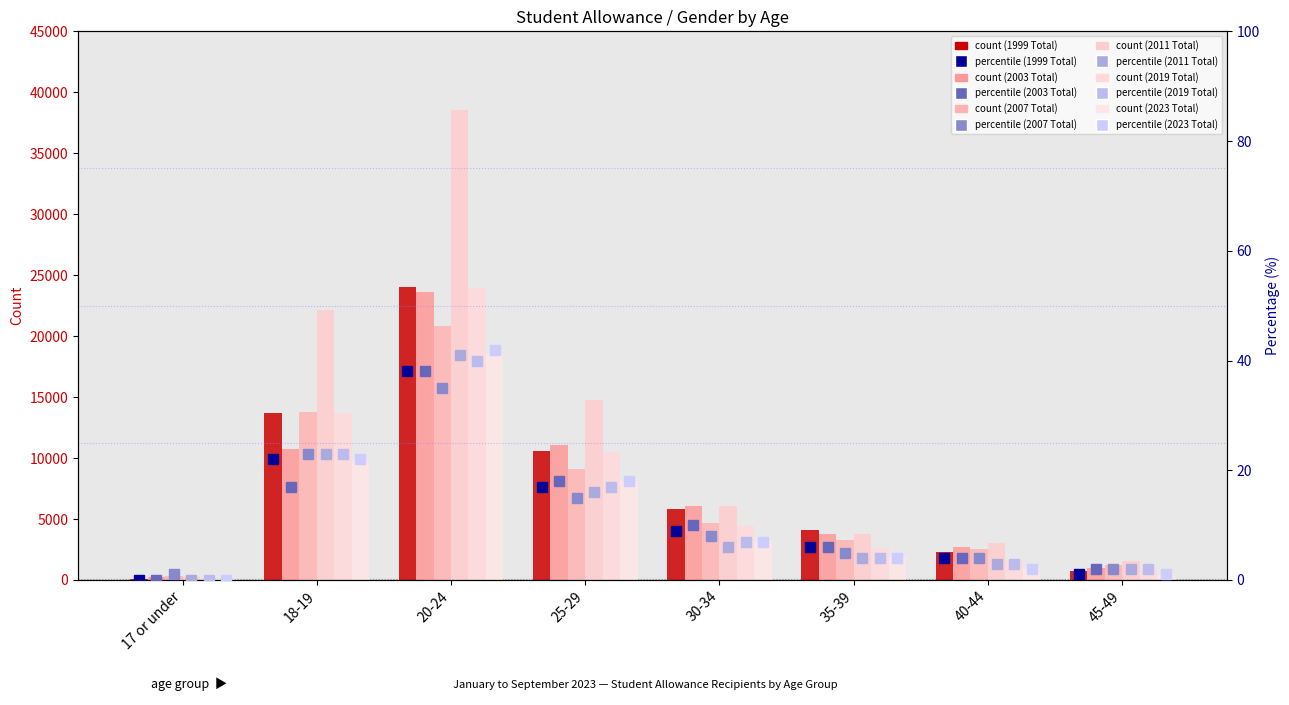

Rank the categories by 2003 Total value from lowest to highest.

17 or under, 45-49, 40-44, 35-39, 30-34, 18-19, 25-29, 20-24